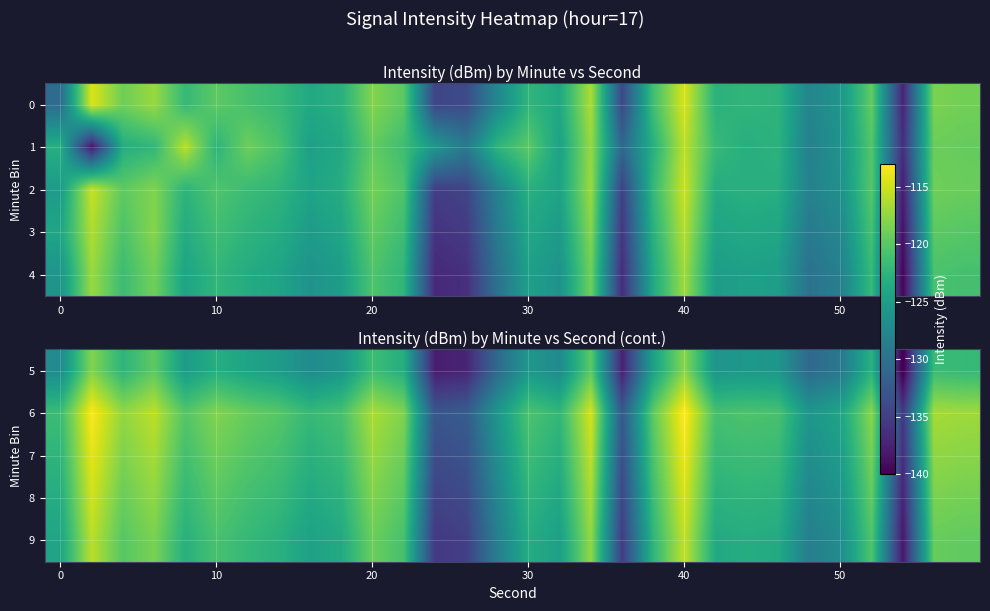

Count the number of categories in the chart.

30